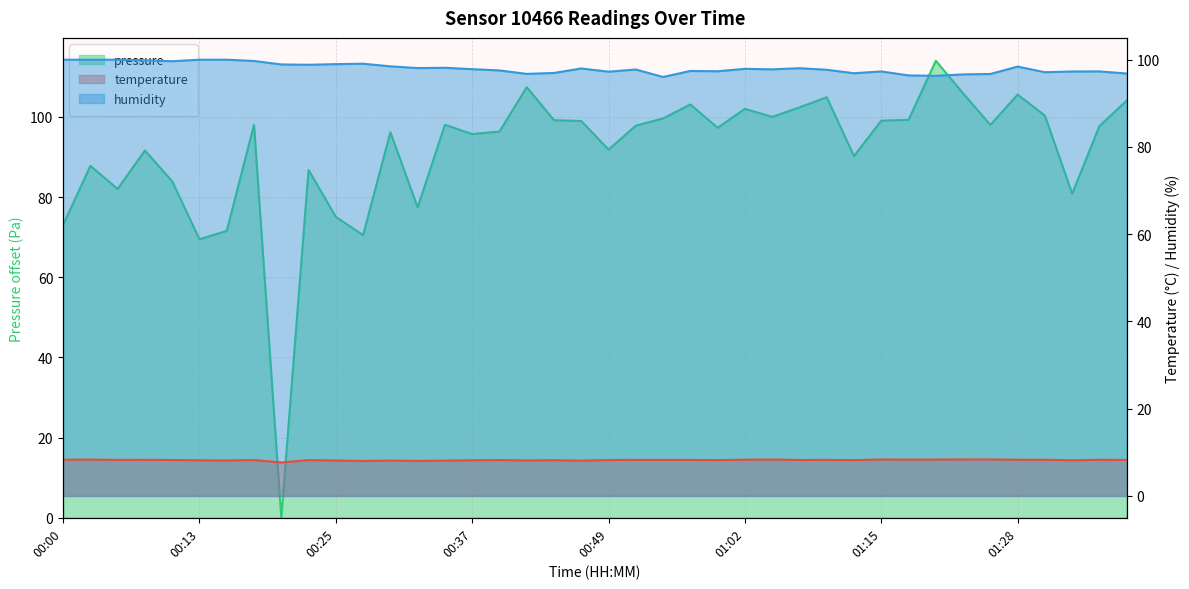

True or false: humidity and temperature intersect in this chart.

False